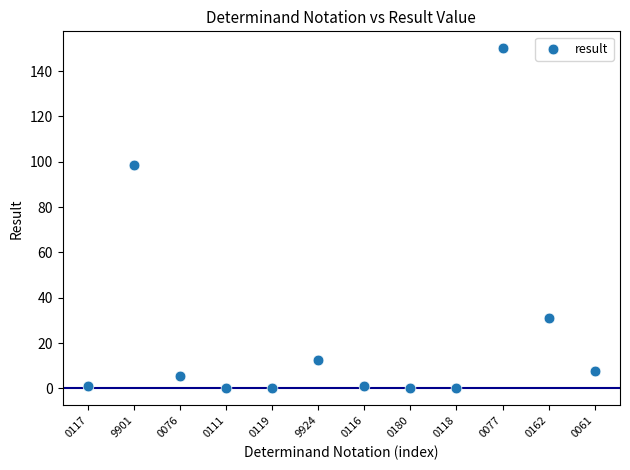

What is the range of Y values (max minus min)?

150.0